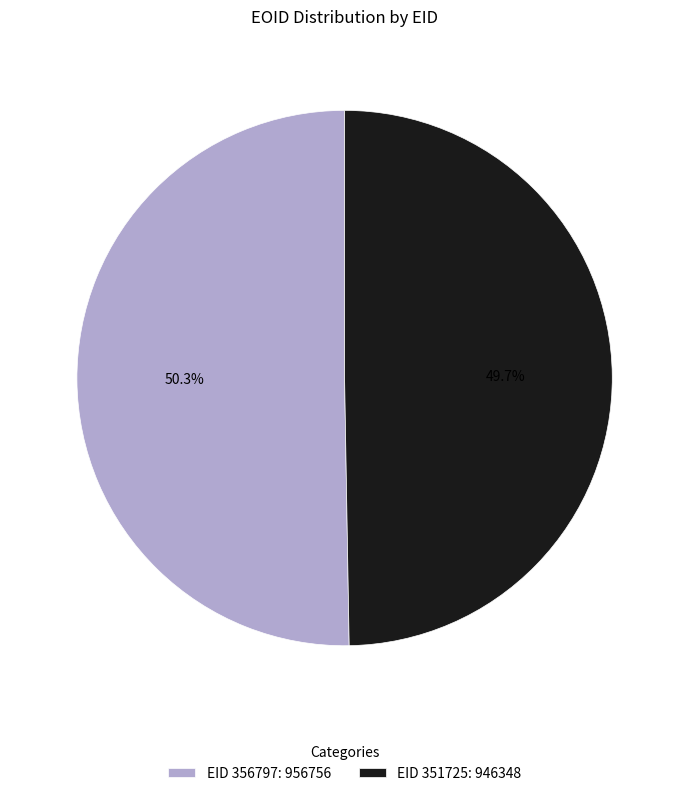

What is the largest slice in the pie chart?

EID 356797: 956756